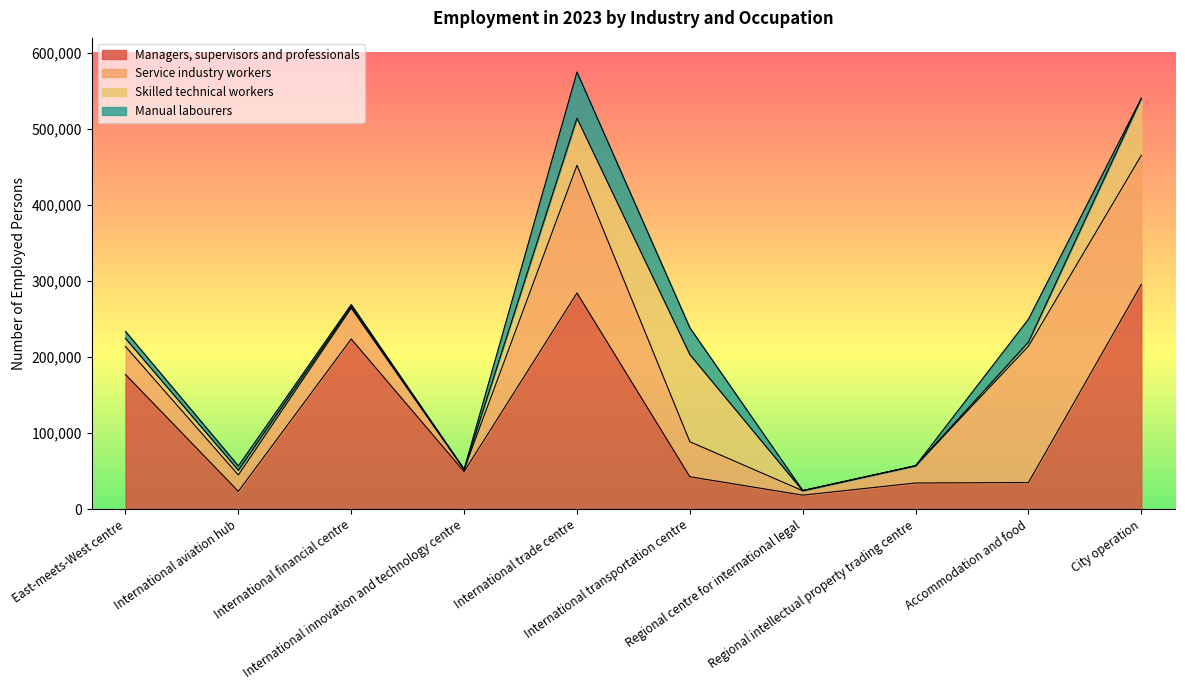

The value of Skilled technical workers at Regional intellectual property trading centre is -35930. True or false?

False